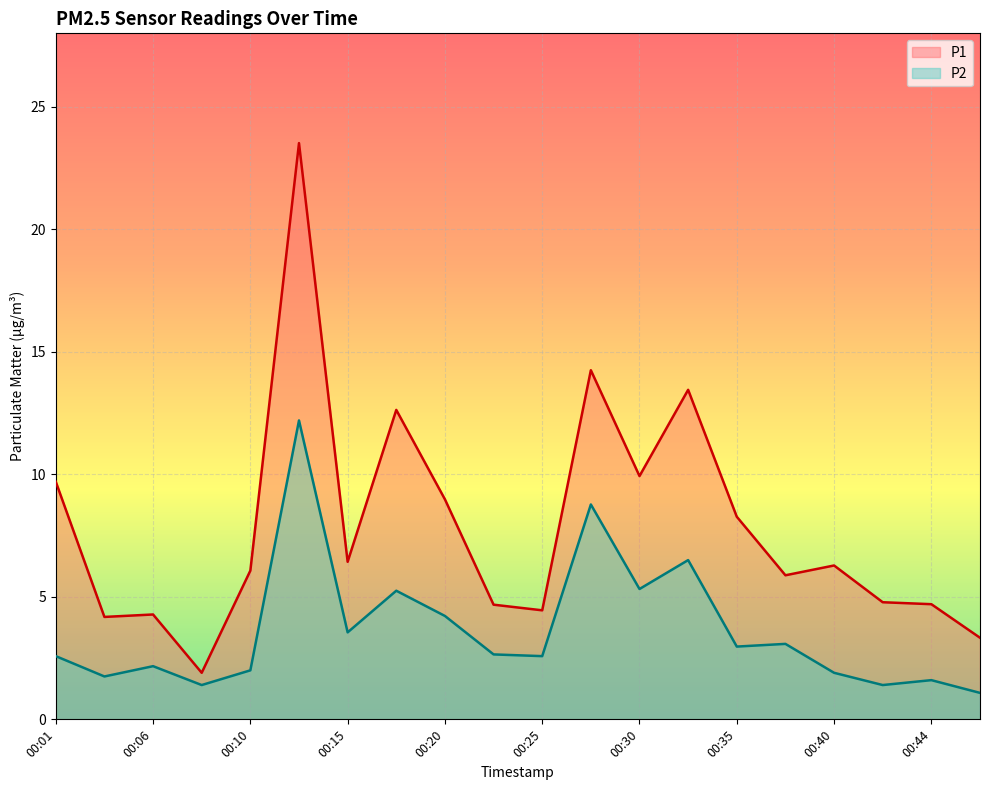

Is the value of P2 at 00:23 greater than the value of P1 at 00:10?

No